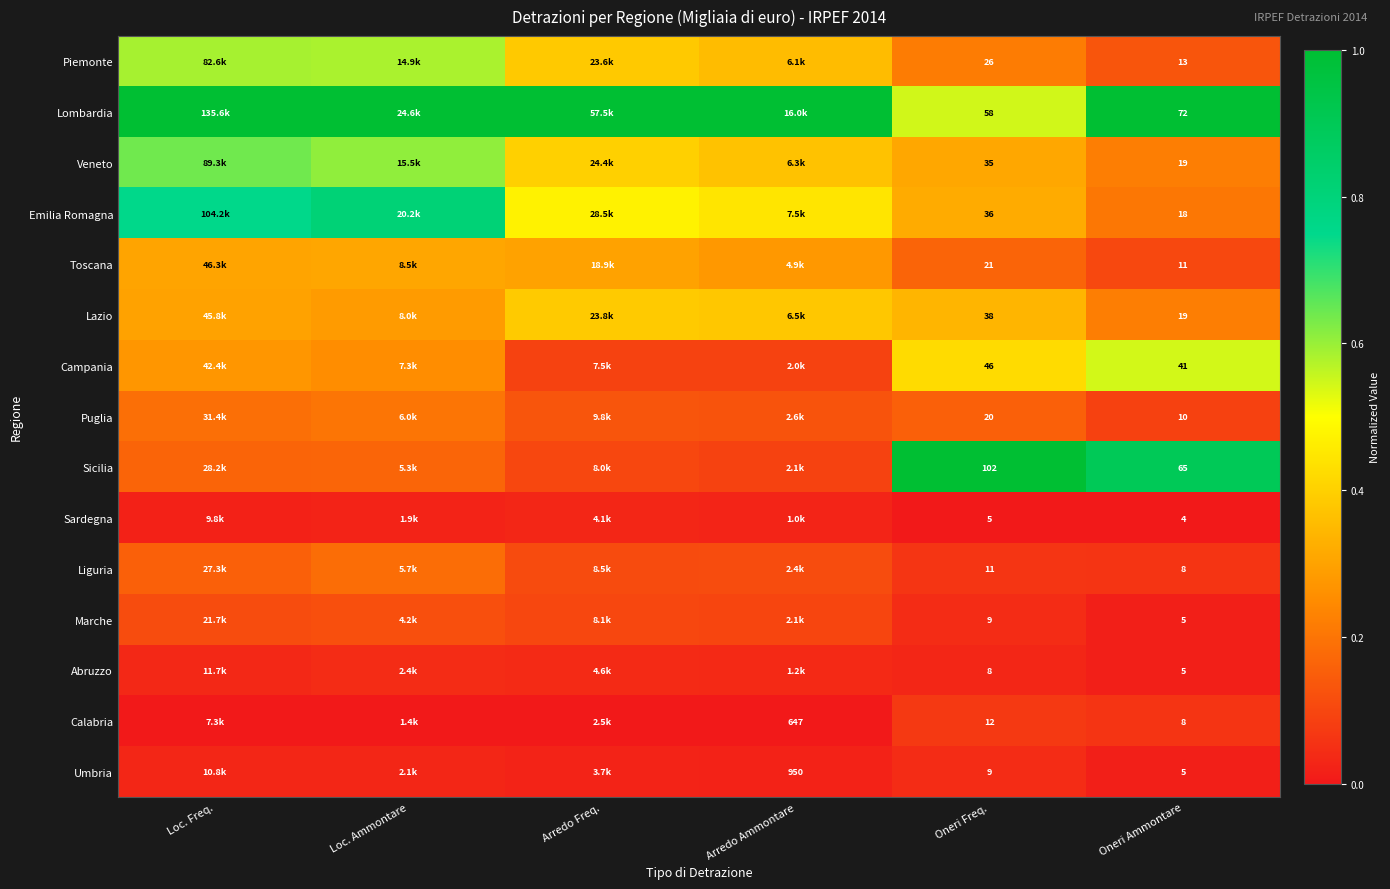

Rank the series by their maximum value, from lowest to highest.

Sardegna, Umbria, Abruzzo, Calabria, Marche, Liguria, Puglia, Toscana, Lazio, Campania, Piemonte, Veneto, Emilia Romagna, Lombardia, Sicilia